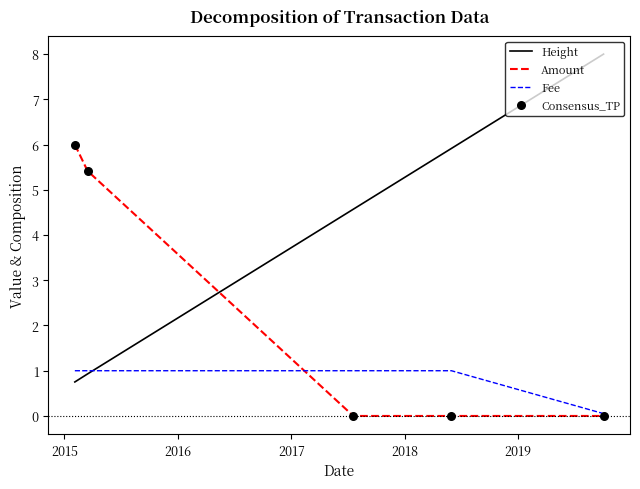

Which series has the largest total across all categories?

Height